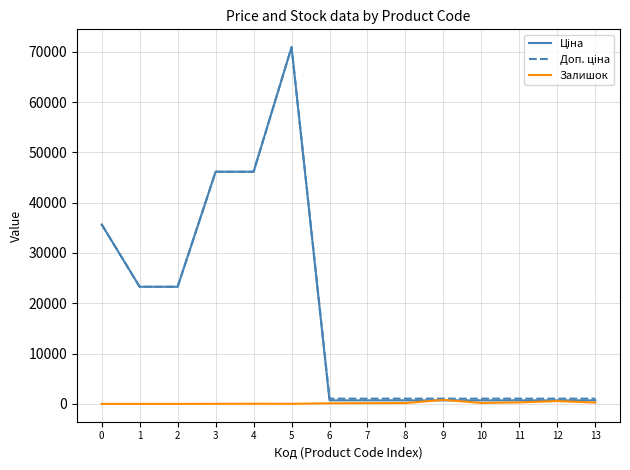

What value does the Залишок series have at 7?

141.0